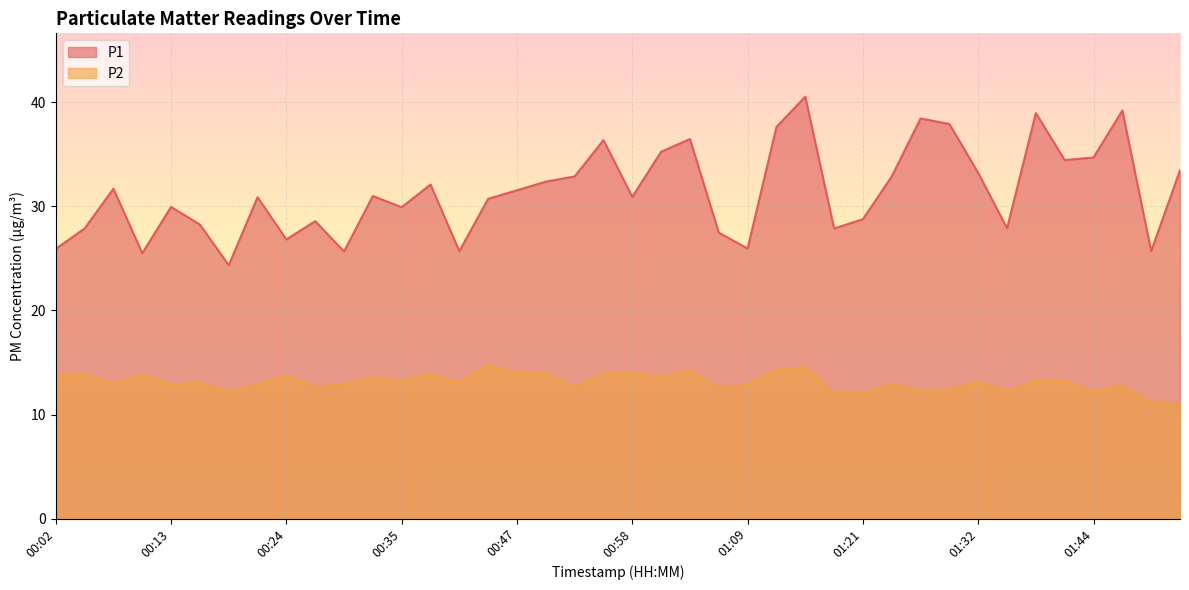

True or false: P2 has a value of 18.0 at 01:01.

False